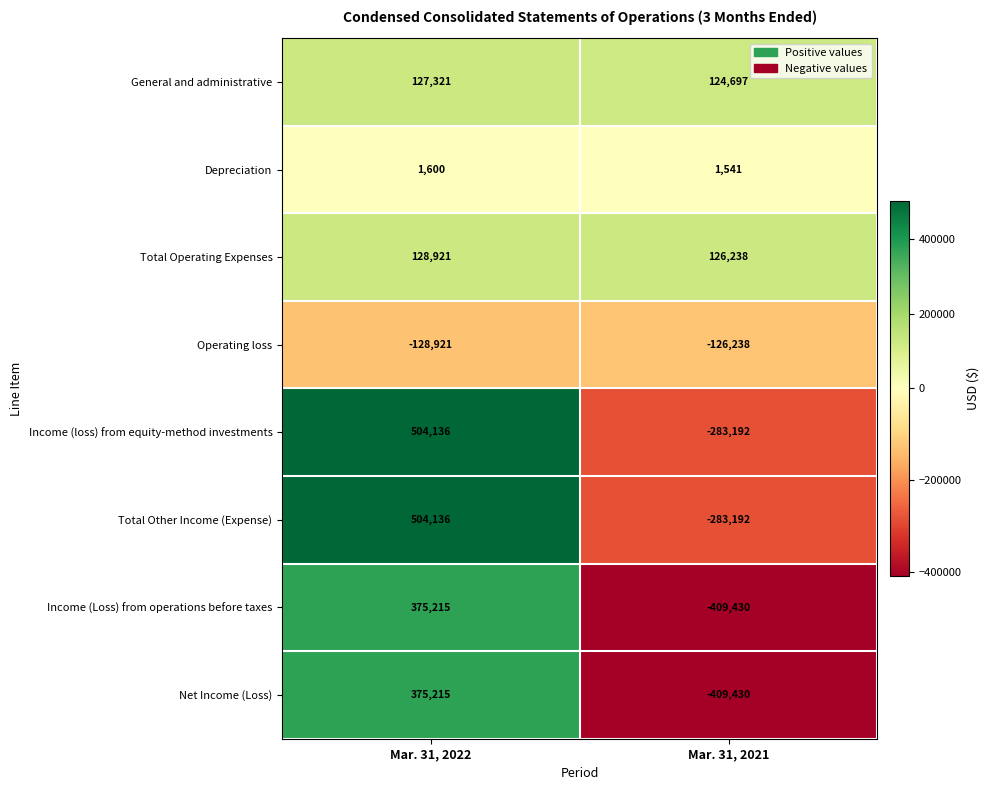

Which label corresponds to the largest value in the chart?

Mar. 31, 2022